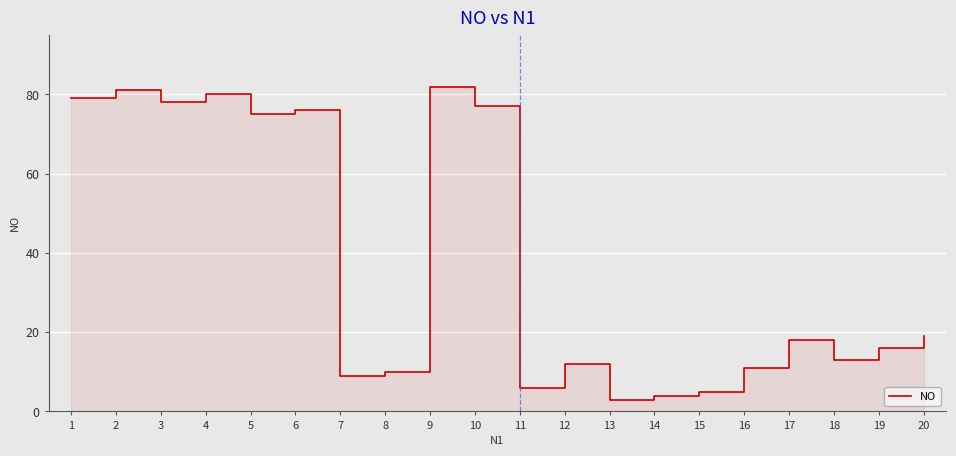

Does the chart display data point markers on the line(s)?

No